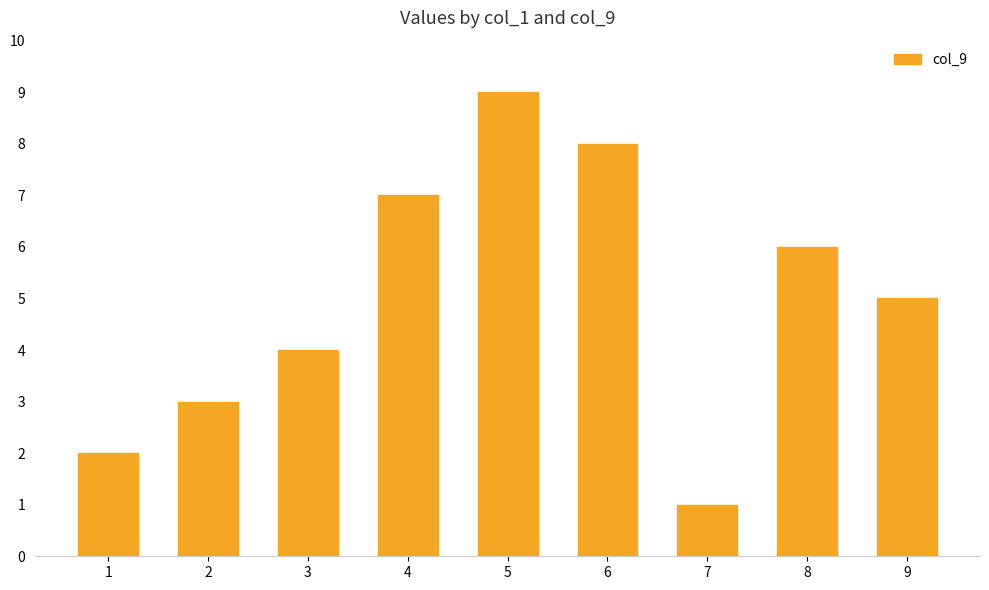

At which label does the data first exceed 5?

4